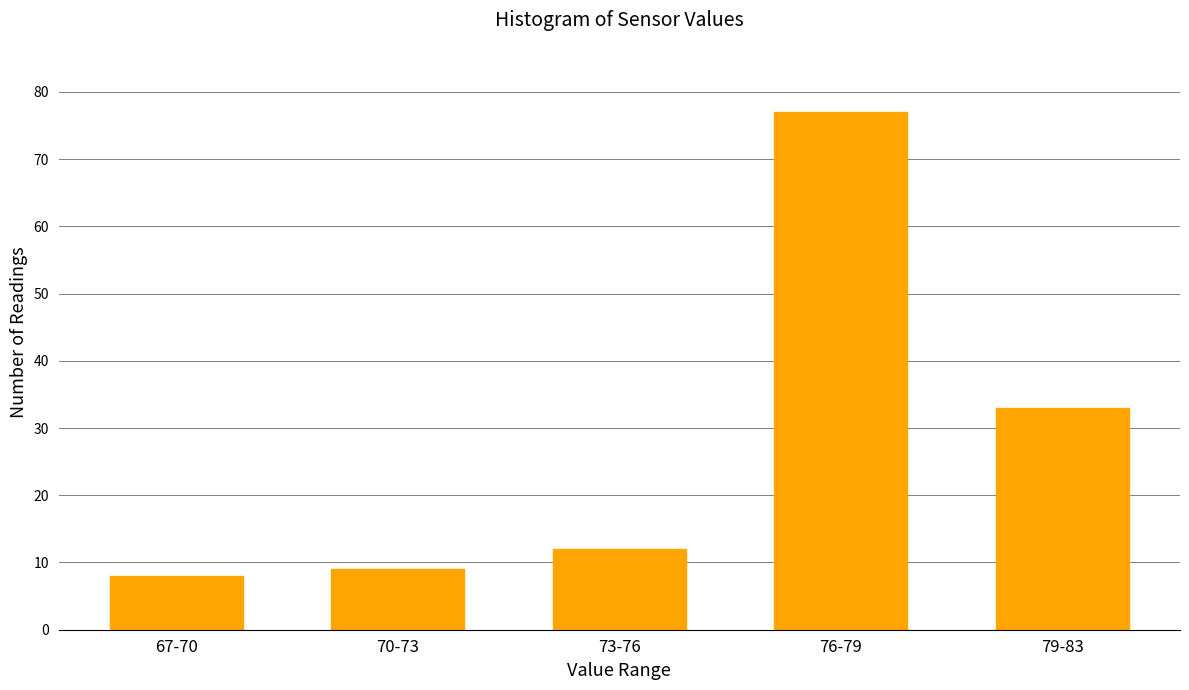

Reading left to right, what are all the values shown in this chart?

67-70=8	70-73=9	73-76=12	76-79=77	79-83=33